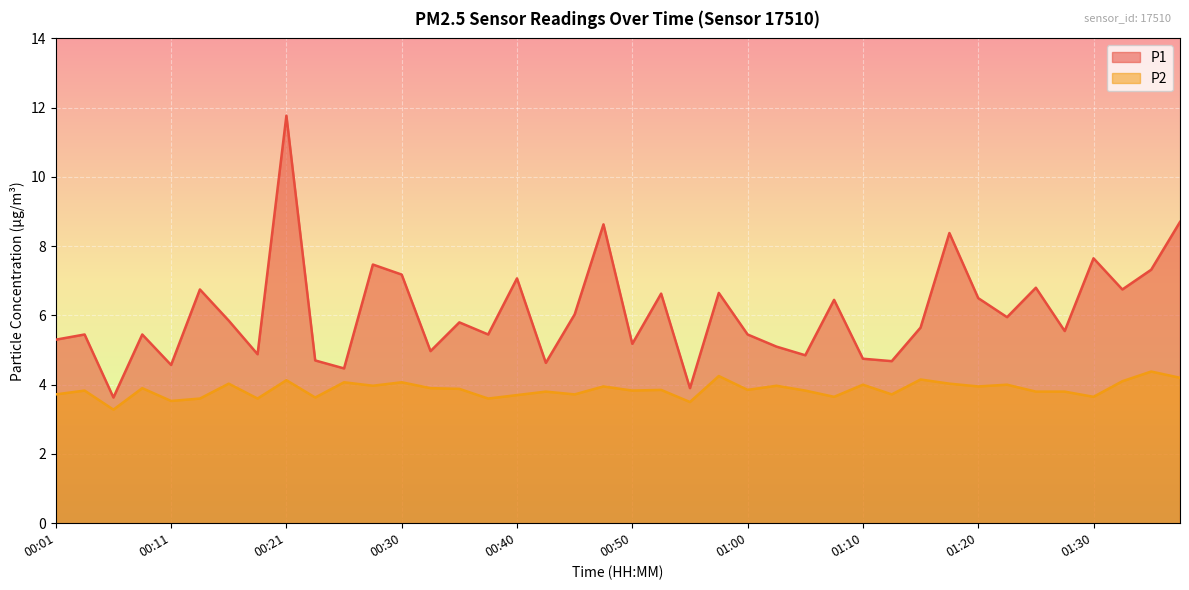

What is the total value across all series at 01:18?

12.4